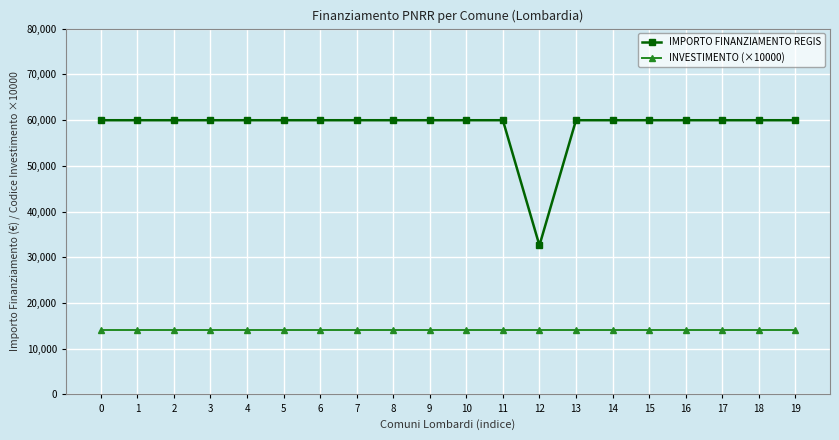

At 0, list the series in order from smallest to largest.

INVESTIMENTO (×10000), IMPORTO FINANZIAMENTO REGIS